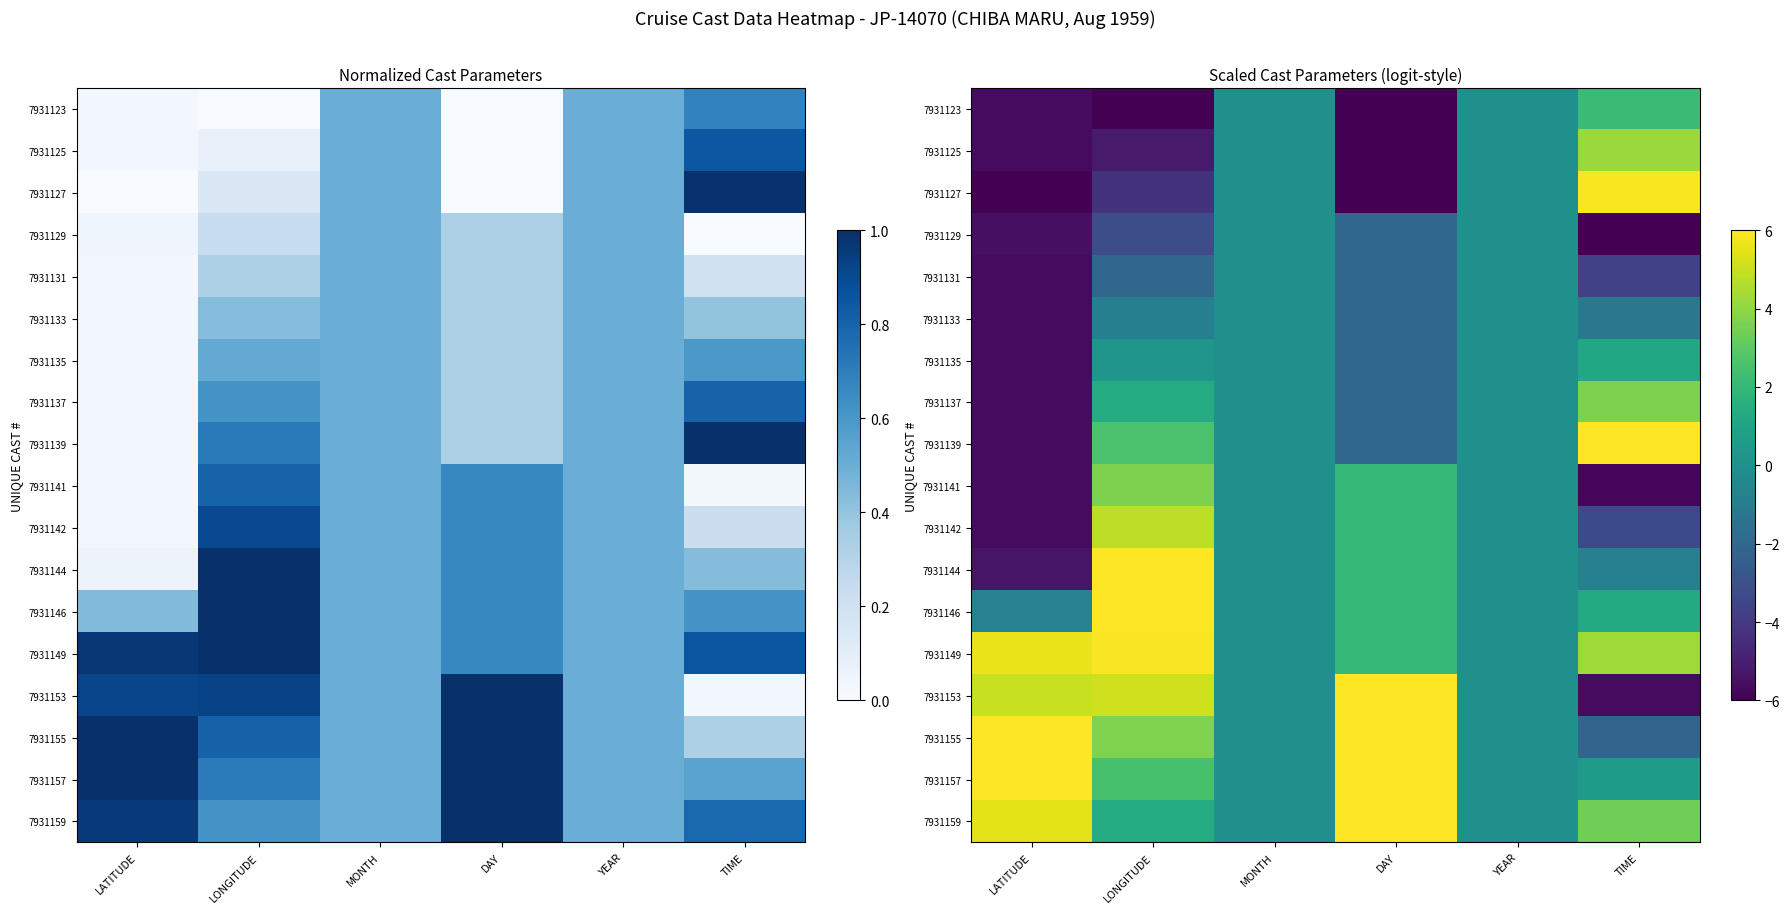

What is the highest value of the 7931127 series?

5.9